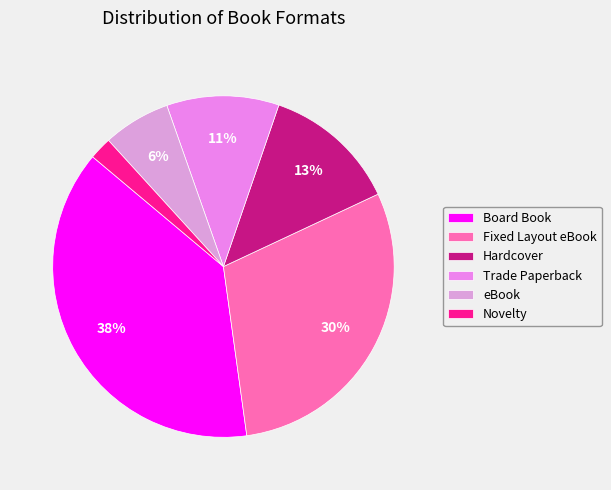

Rank the categories by value from lowest to highest.

Novelty, eBook, Trade Paperback, Hardcover, Fixed Layout eBook, Board Book